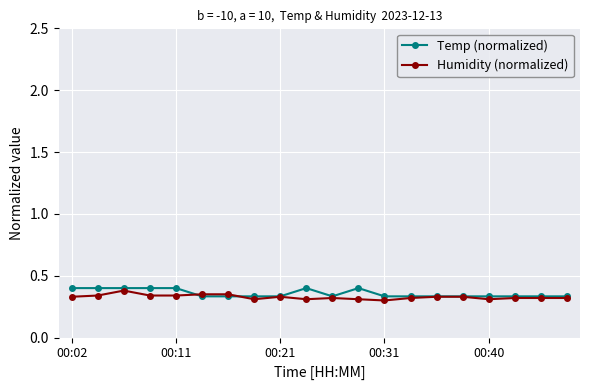

What is the highest value of the Temp (normalized) series?

0.4